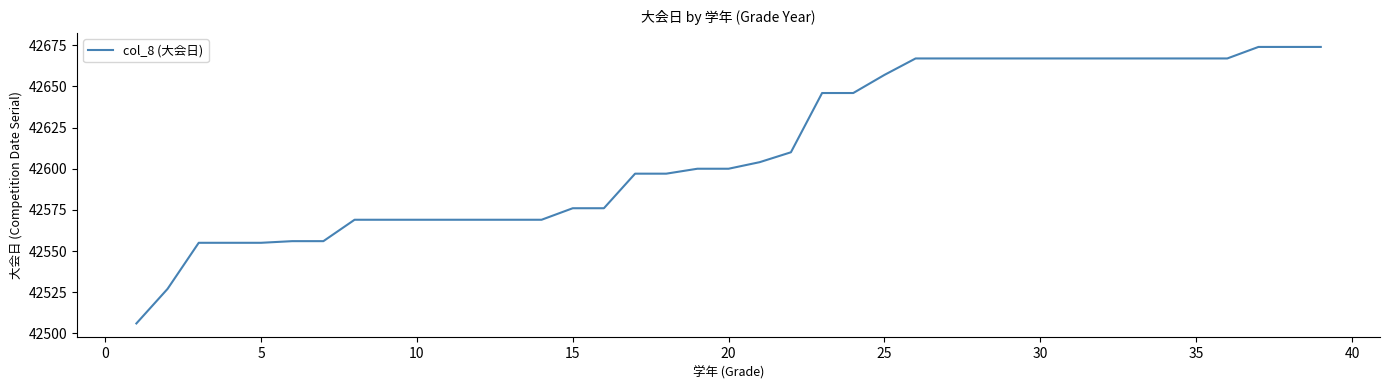

What is the greatest value displayed?

42674